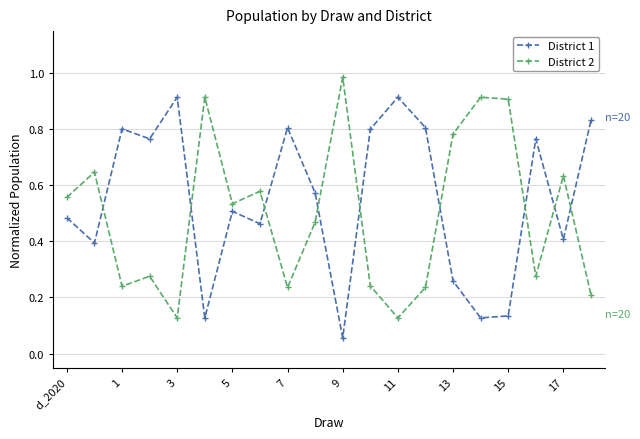

List the series in order of their peak value, lowest first.

District 1, District 2